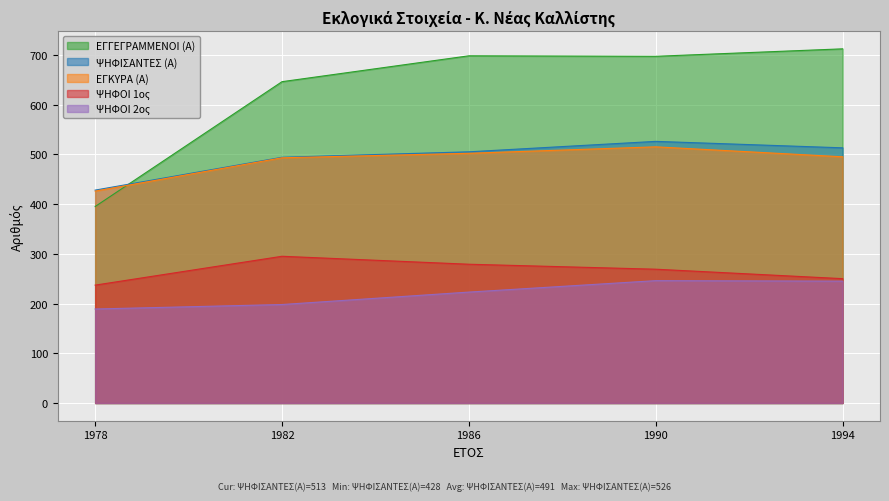

Rank the series by their maximum value, from highest to lowest.

ΕΓΓΕΓΡΑΜΜΕΝΟΙ (Α), ΨΗΦΙΣΑΝΤΕΣ (Α), ΕΓΚΥΡΑ (Α), ΨΗΦΟΙ 1ος, ΨΗΦΟΙ 2ος